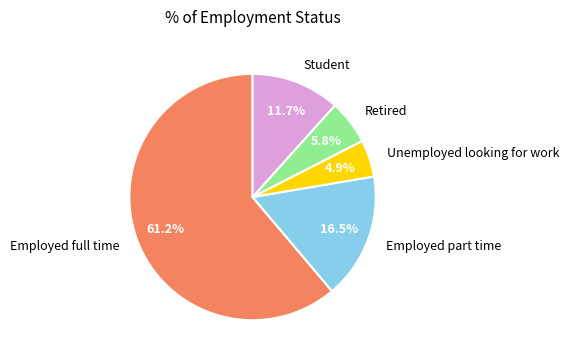

Is it true that Retired is 1% of the pie?

False